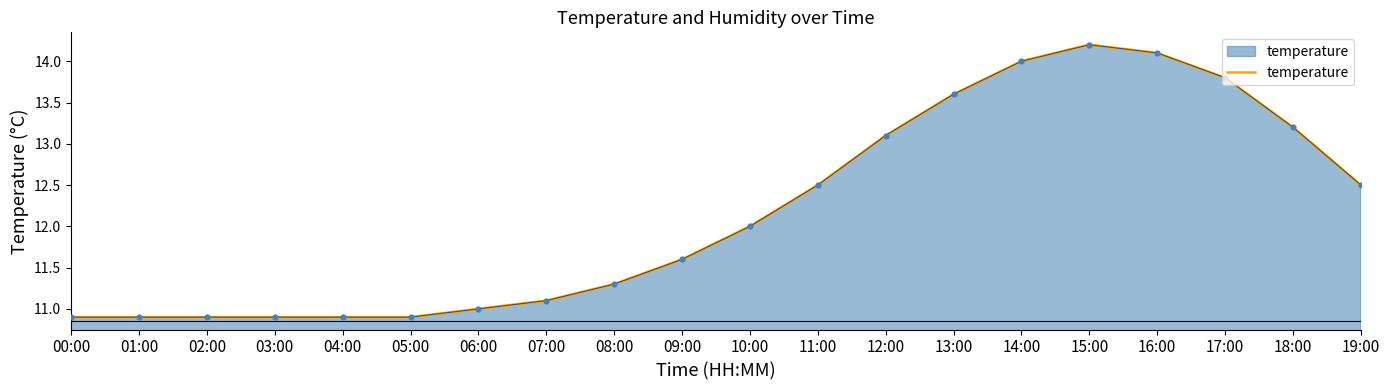

Which has a higher value, 05:00 or 06:00?

06:00